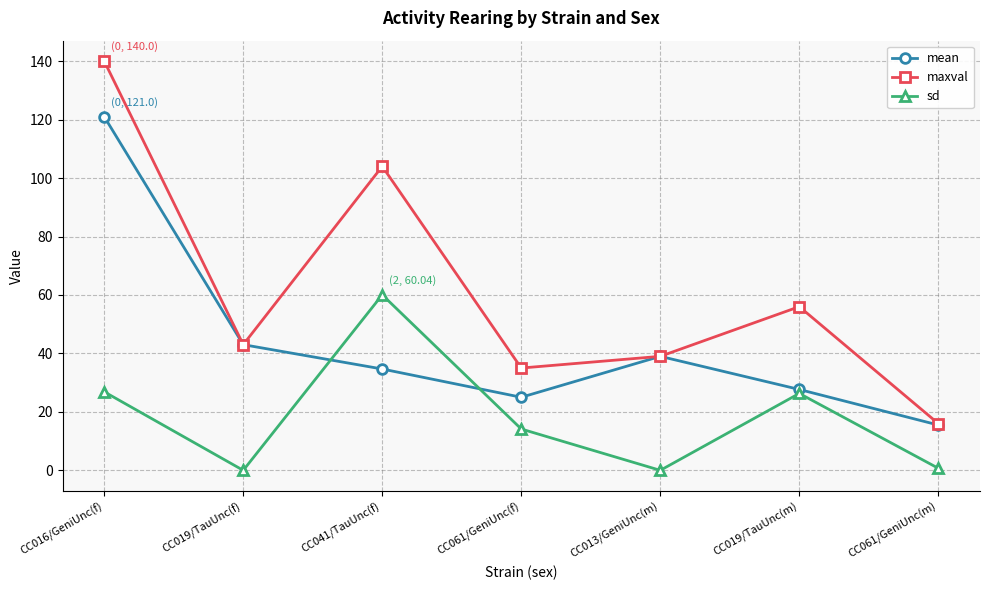

Which label corresponds to the largest value in the chart?

CC016/GeniUnc(f)